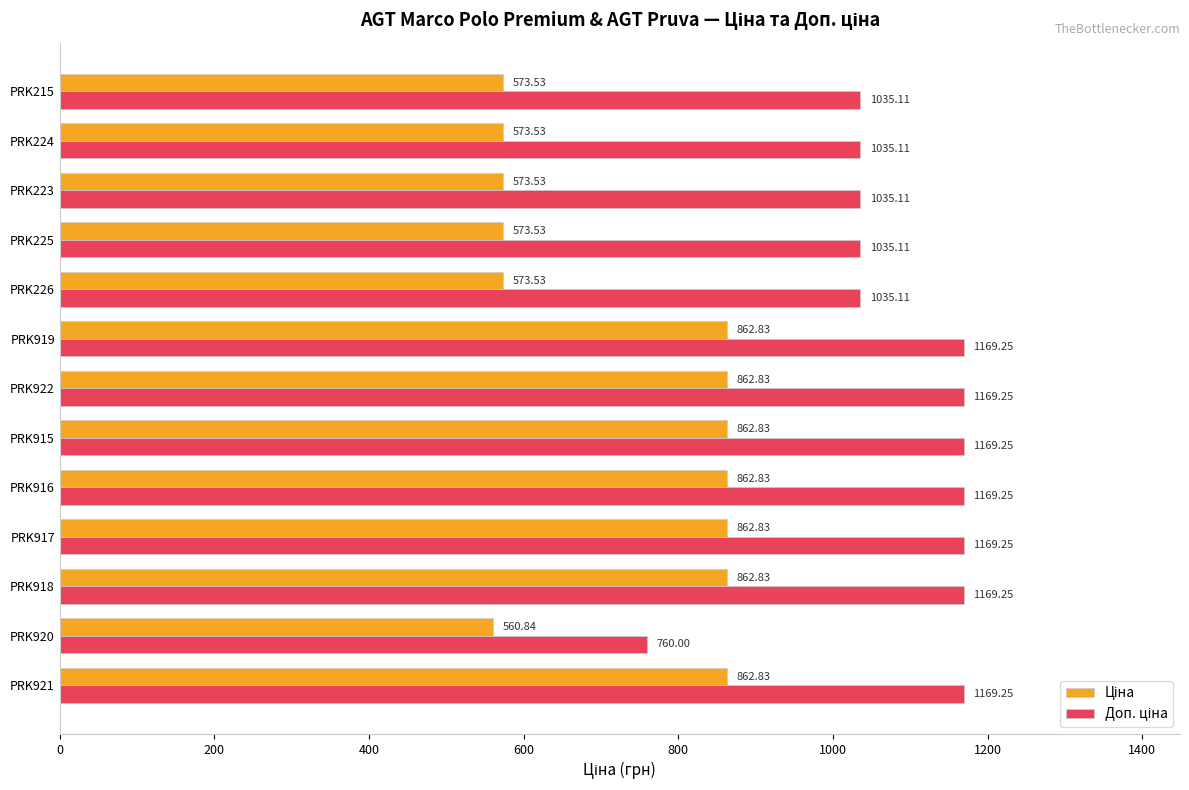

What is the total value across all series at PRK226?

1608.6